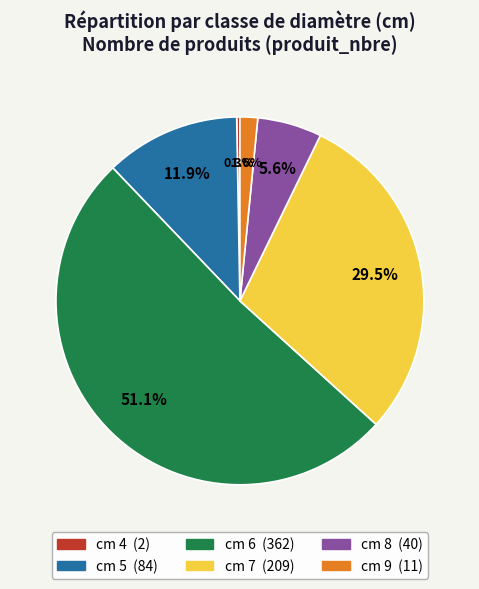

Does any single category account for the majority?

Yes